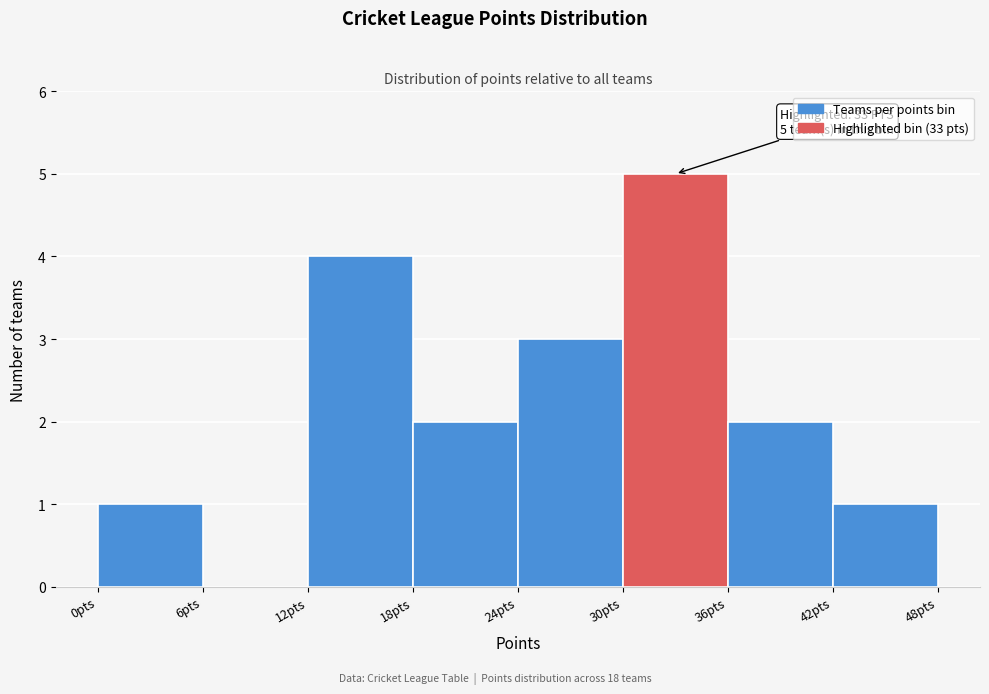

Over which range of the x-axis is the bar tallest?

30 to 36